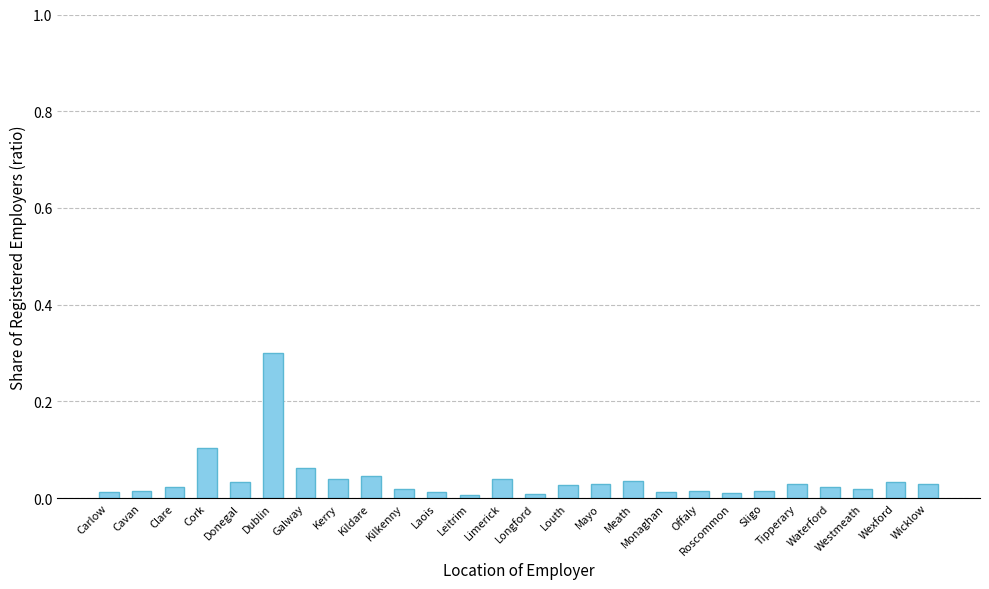

True or false: the data shows 0.0 at Kildare.

True